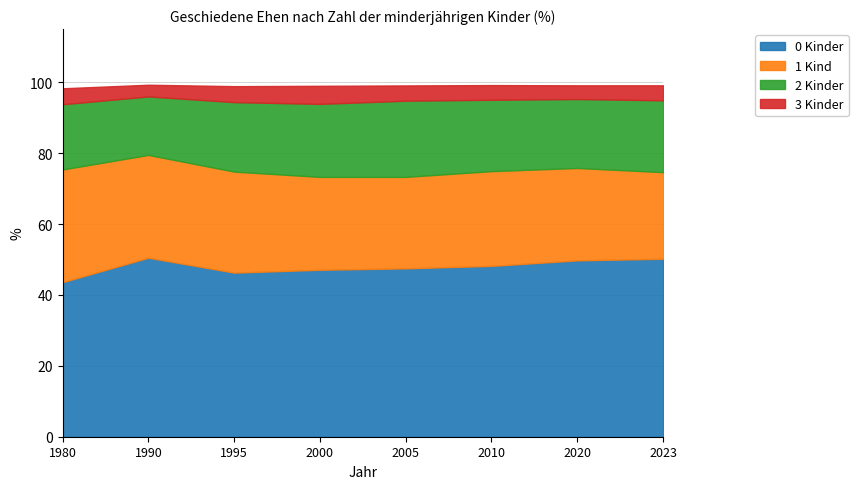

How many lines are shown in the chart?

4